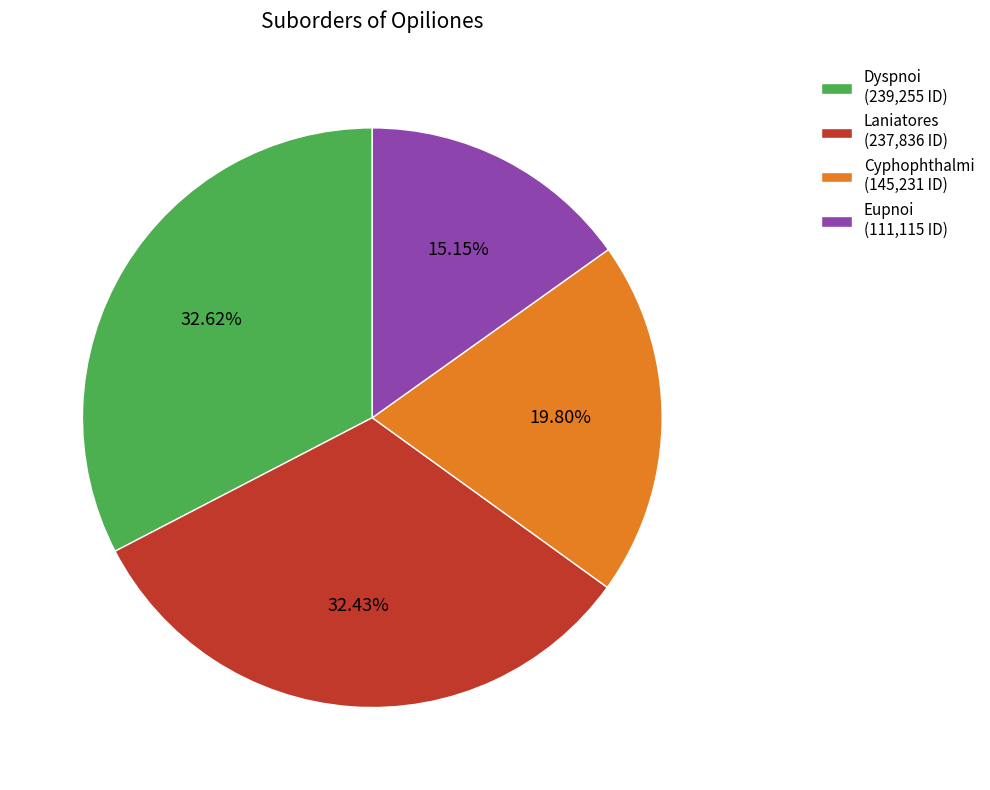

Which category has the smallest portion of the pie?

Eupnoi